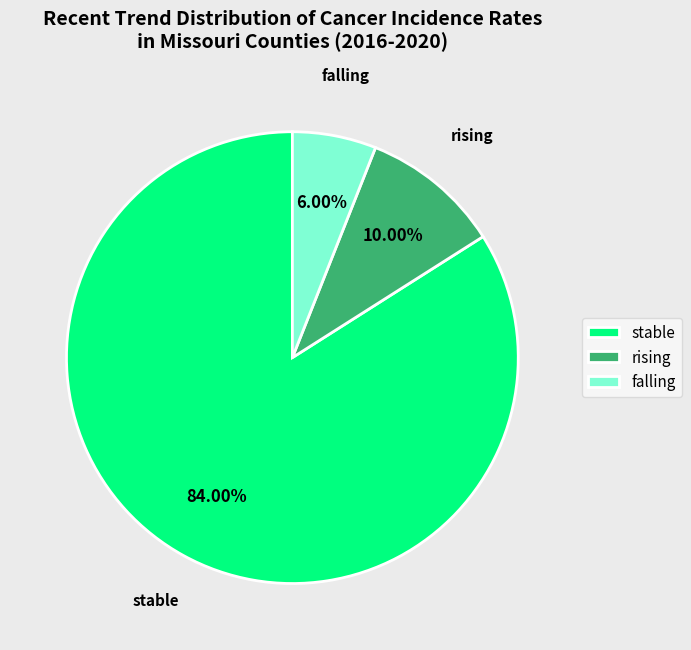

Is stable the majority of the pie?

Yes